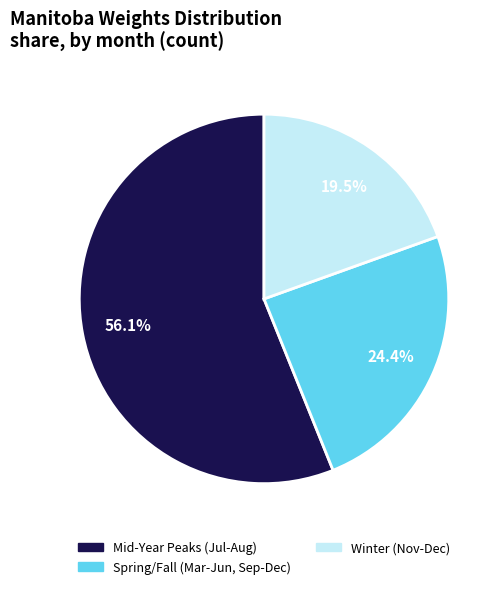

To the nearest percent, what is the average slice percentage?

33%